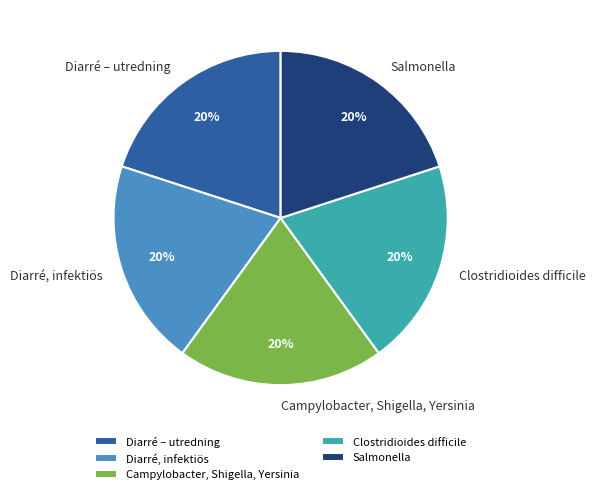

How many segments does this pie chart have?

5